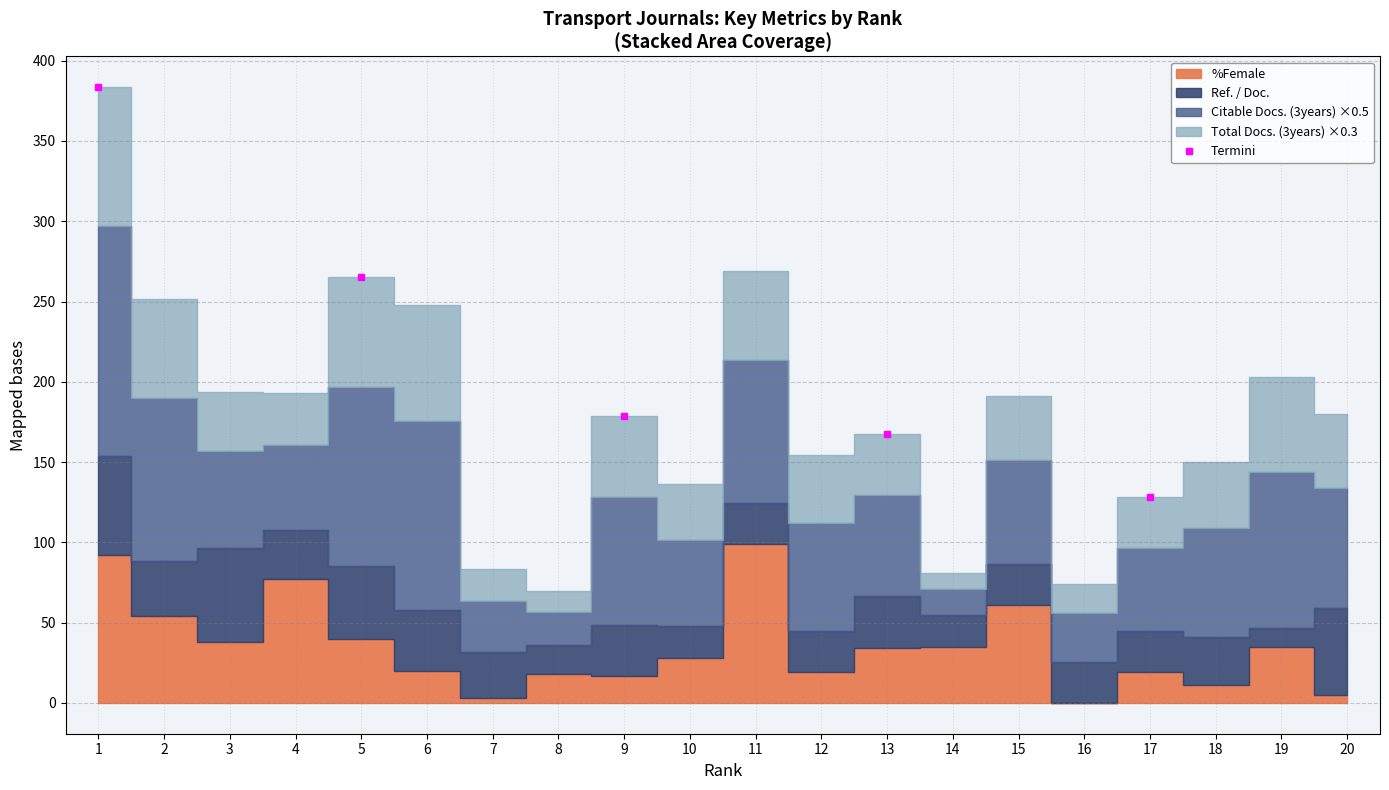

Is it true that Termini equals 253.2 at 13?

False